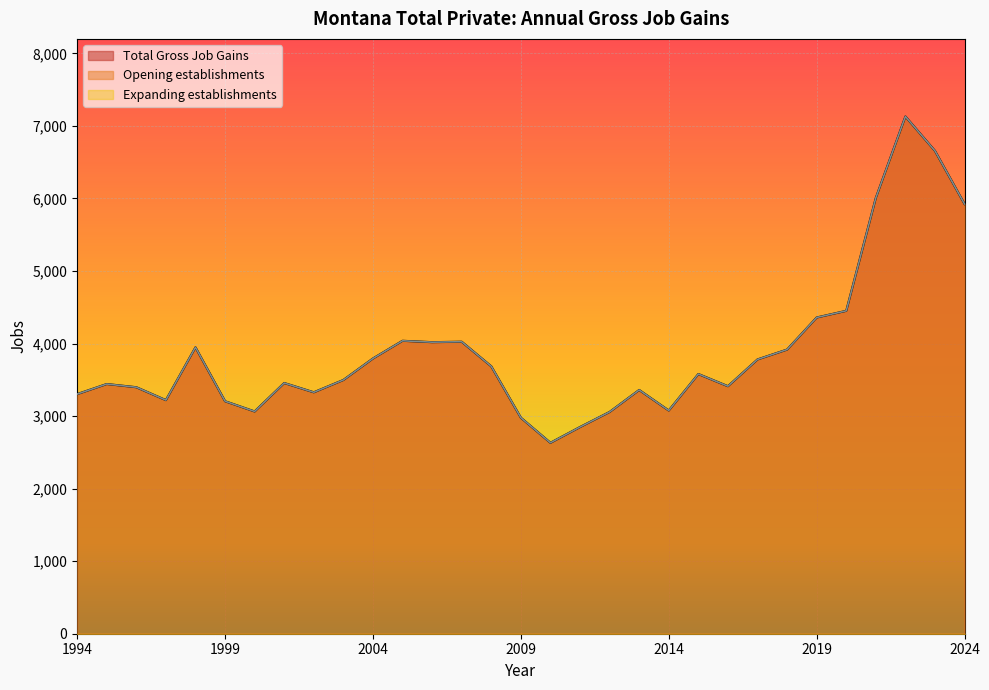

What value does the Opening establishments series have at 2009, to the nearest 10?

2980